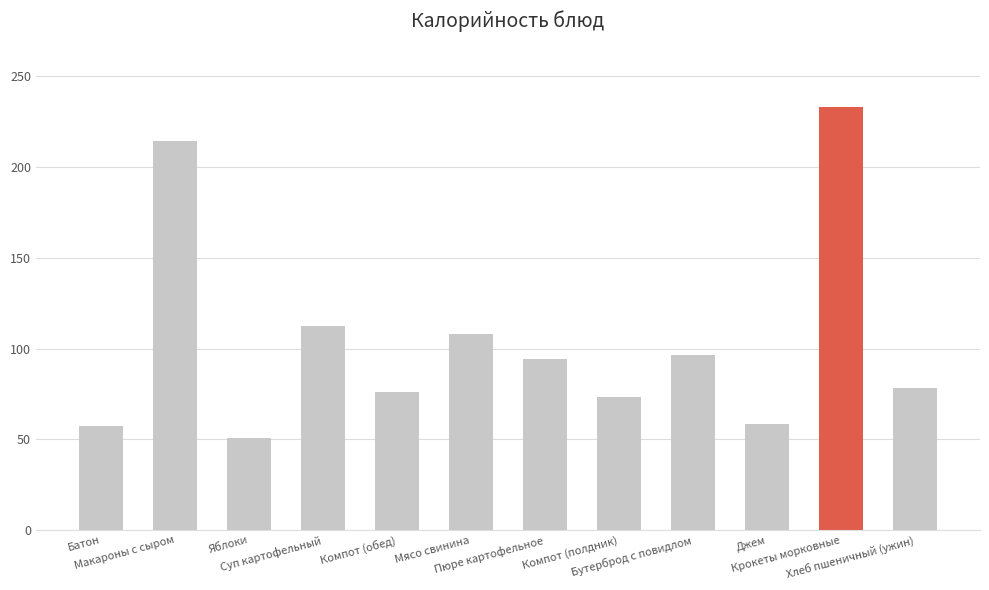

Which has a higher value, Бутерброд с повидлом or Компот (обед)?

Бутерброд с повидлом